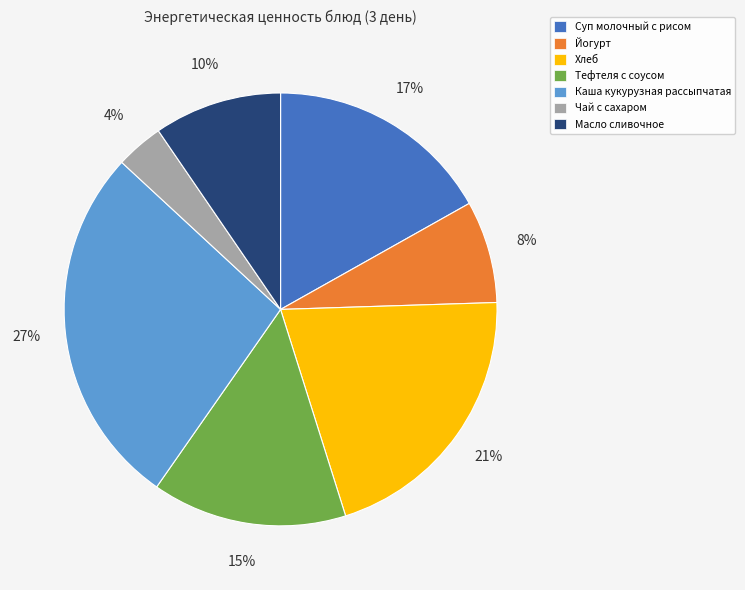

Is it true that Каша кукурузная рассыпчатая is 27% of the pie?

True